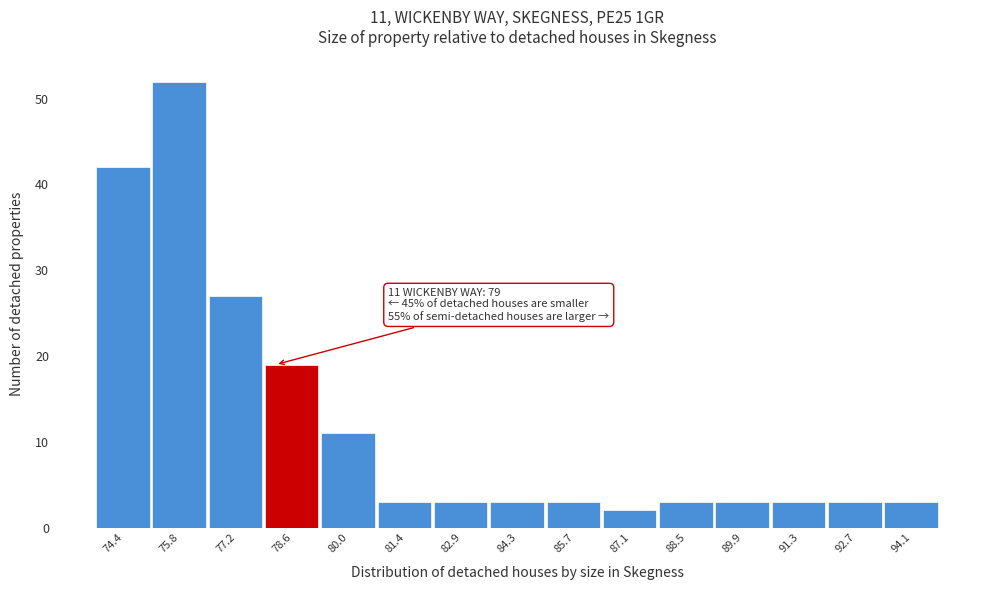

Reading right to left, list all the values displayed in this chart.

94.1=3	92.7=3	91.3=3	89.9=3	88.5=3	87.1=2	85.7=3	84.3=3	82.9=3	81.4=3	80.0=11	78.6=19	77.2=27	75.8=52	74.4=42